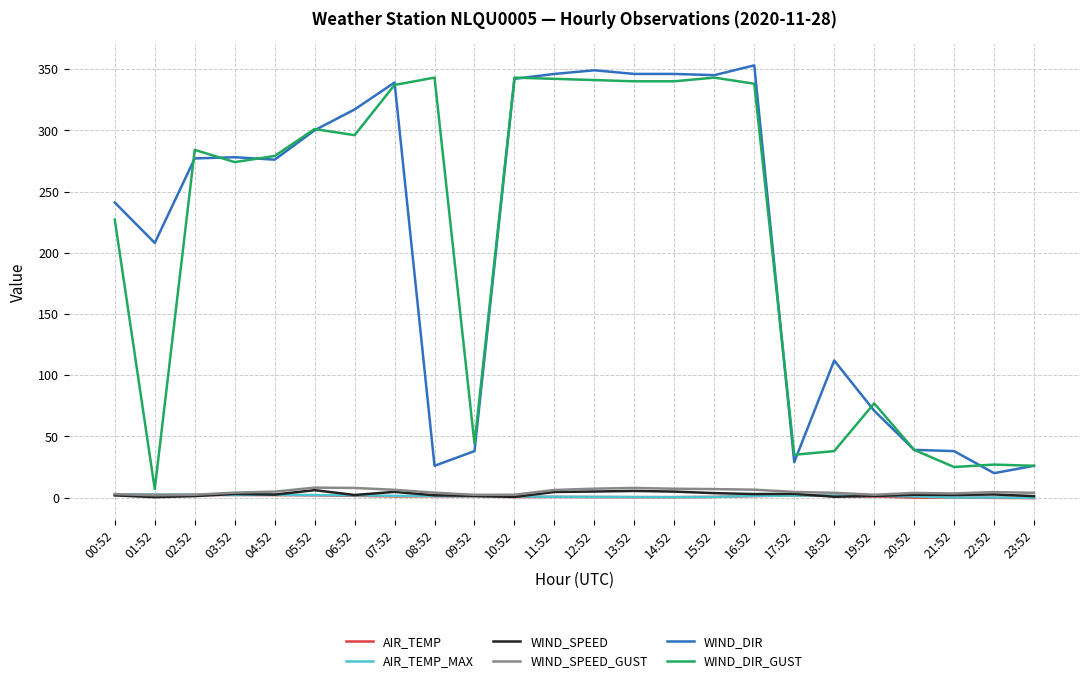

What is the sum of all WIND_SPEED_GUST values?

116.3